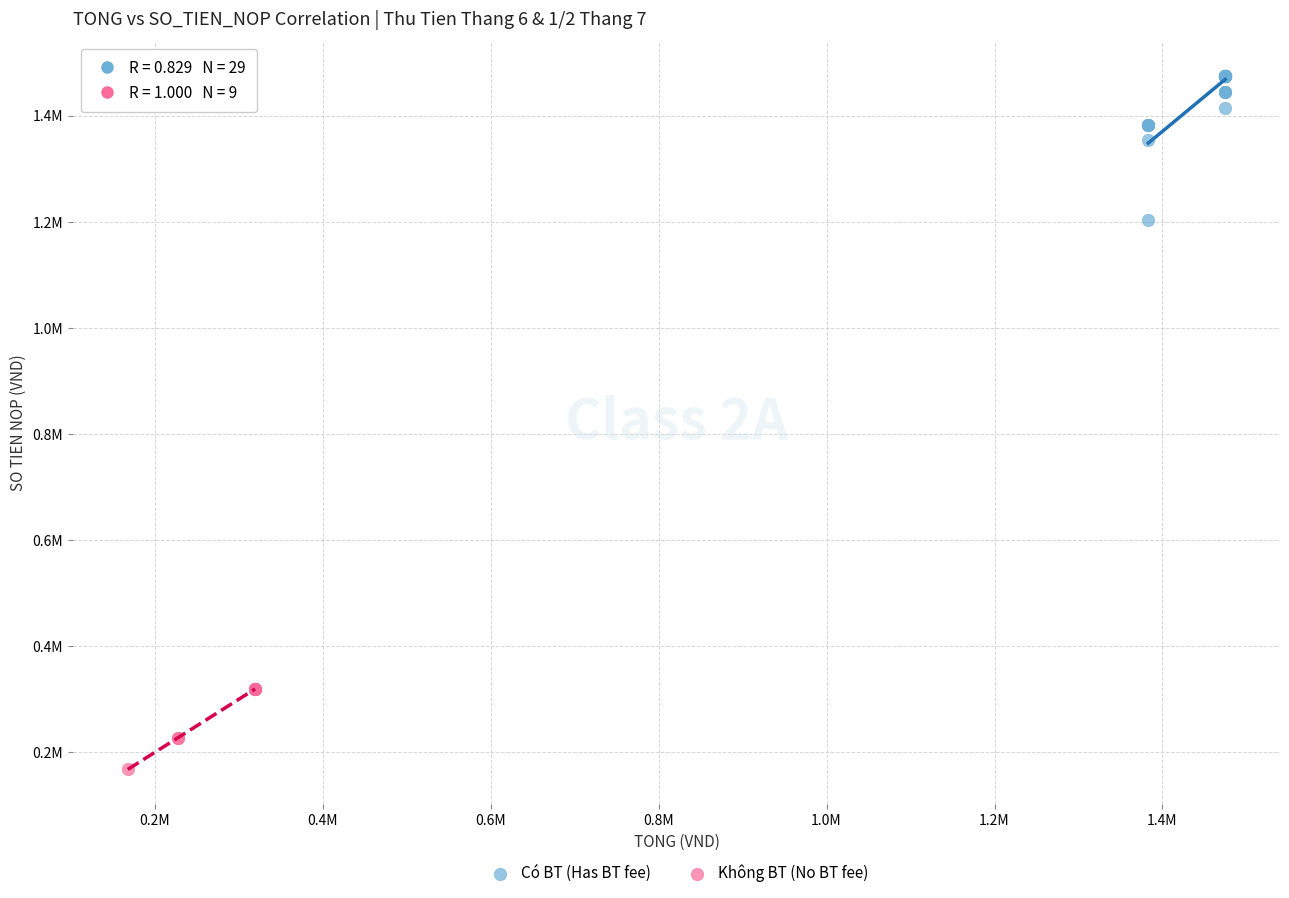

What are all the series names shown in the legend?

Có BT (Has BT fee), Không BT (No BT fee)